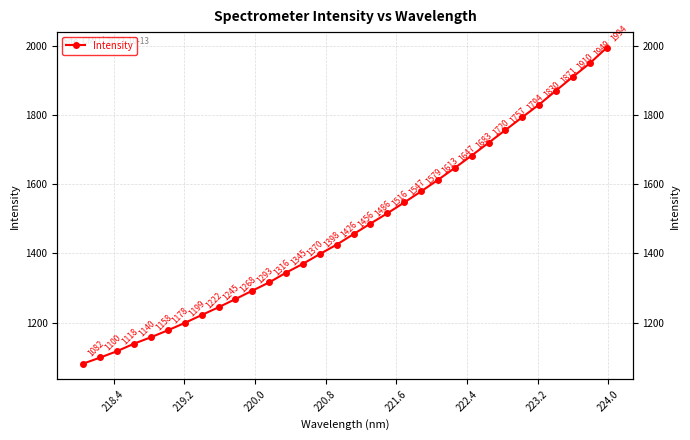

Count the number of values greater than 1456.

16